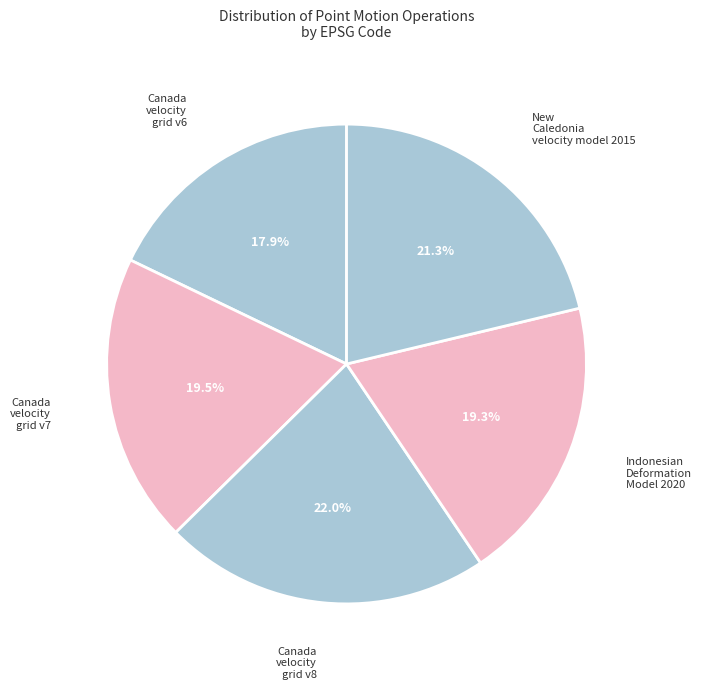

To the nearest percent, what percentage of the pie is New Caledonia velocity model 2015?

21%